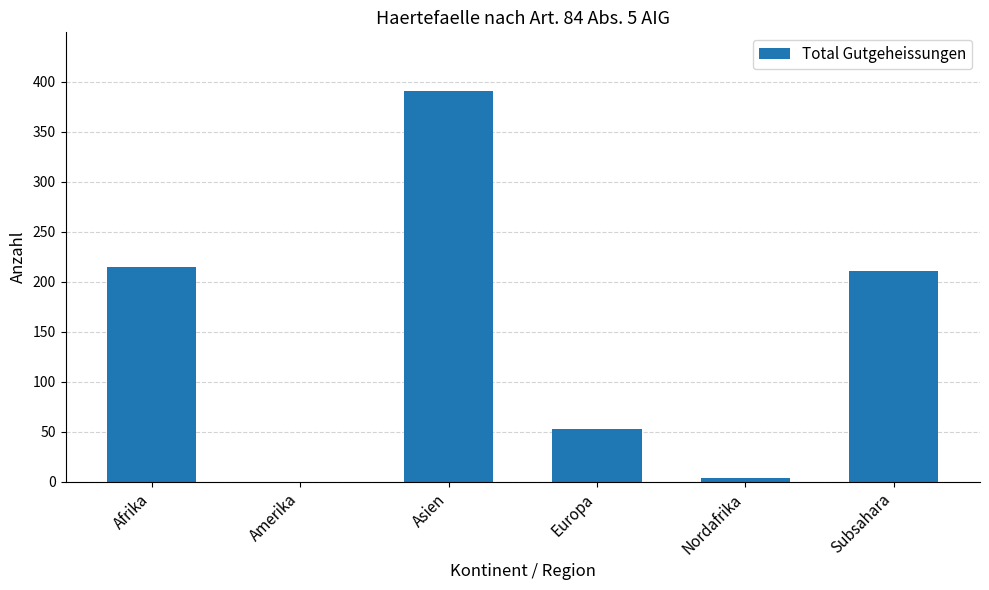

Are the bars horizontal?

No